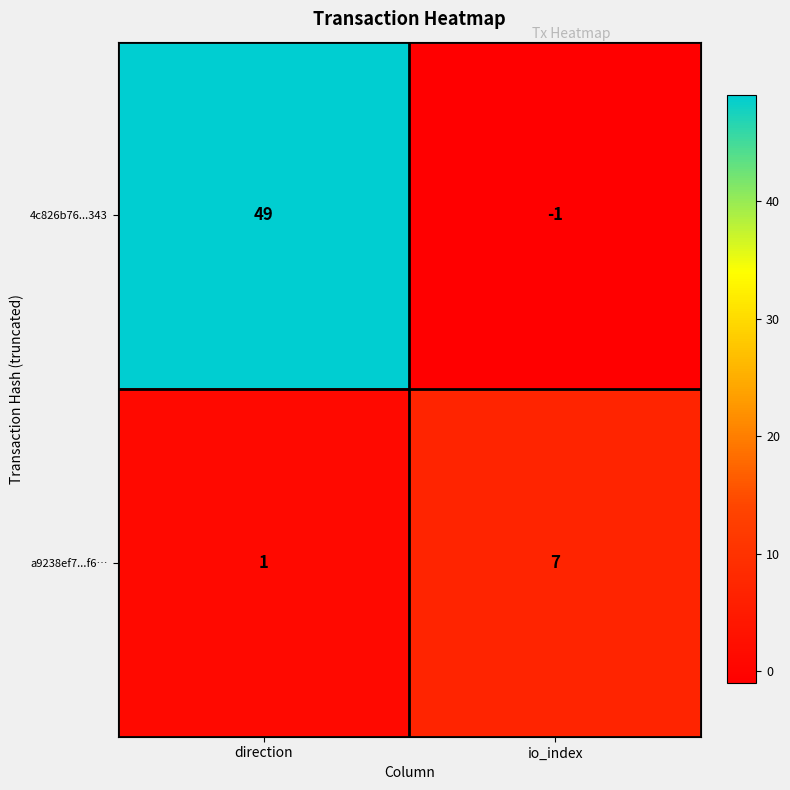

List the series in order of their peak value, lowest first.

a9238ef7...f6…, 4c826b76...343